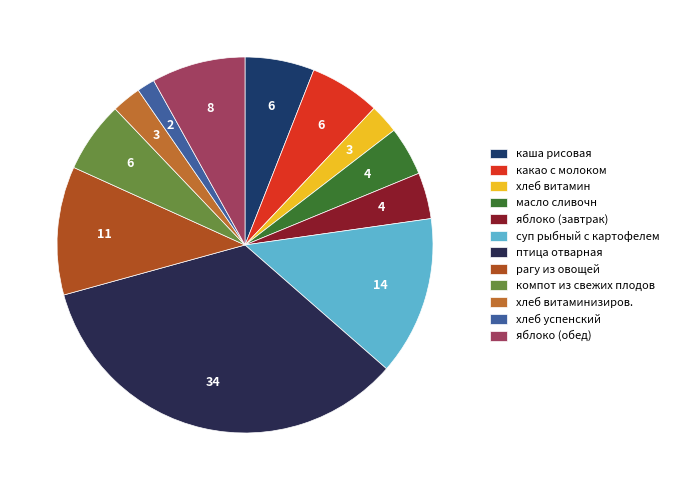

To the nearest percent, what is the difference between the яблоко (завтрак) and хлеб успенский slice percentages?

2%